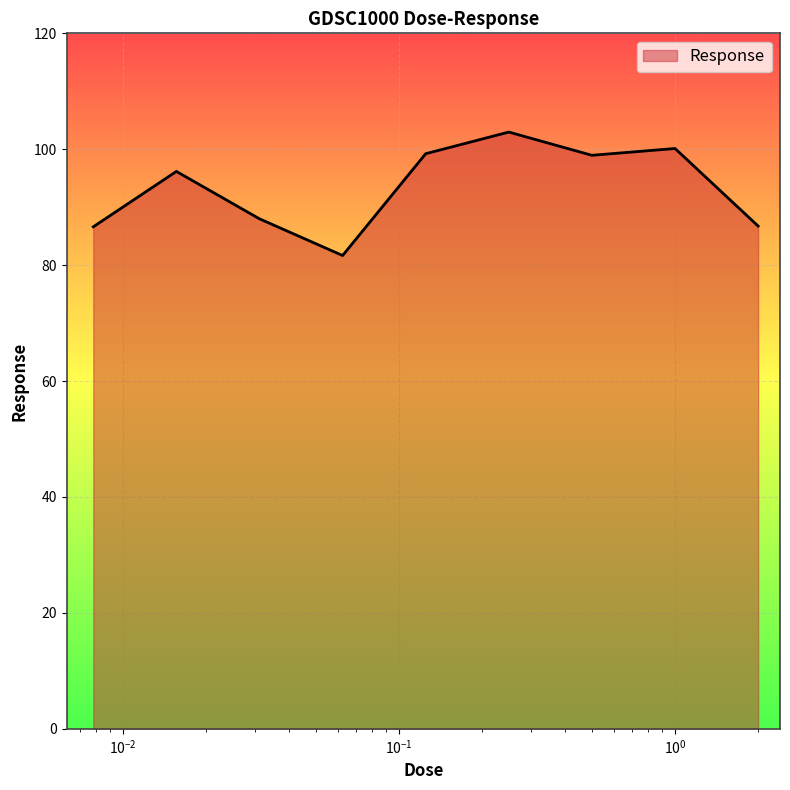

How many values exceed 96?

5